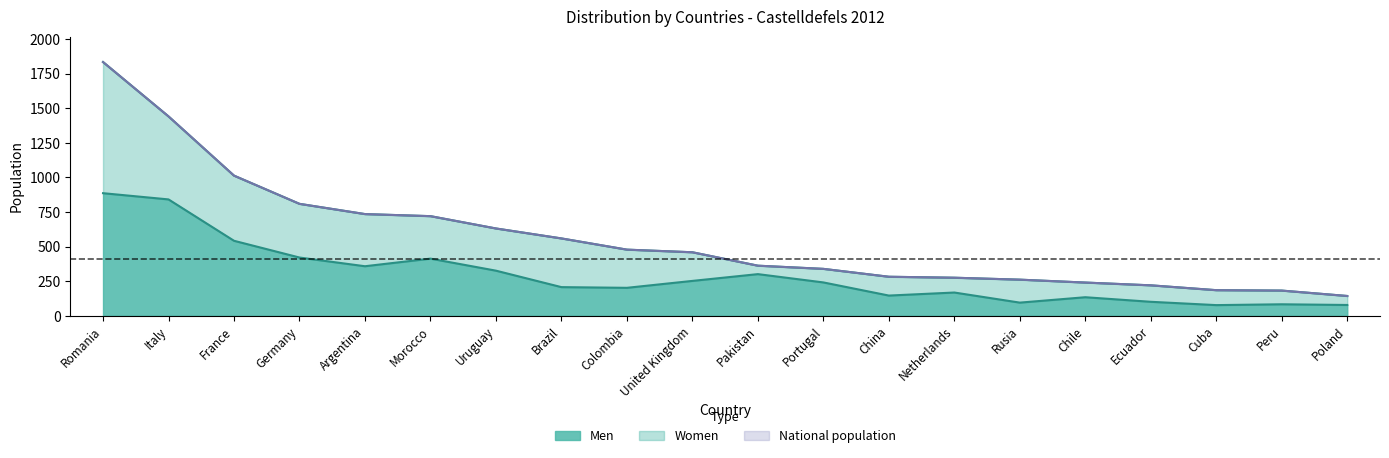

Count the number of categories in the chart.

20